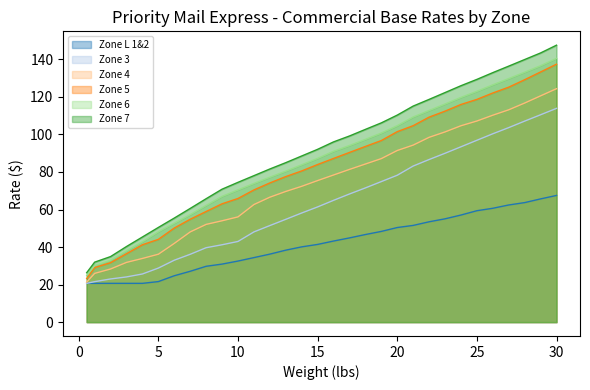

What is the total value across all series at 9?

327.0